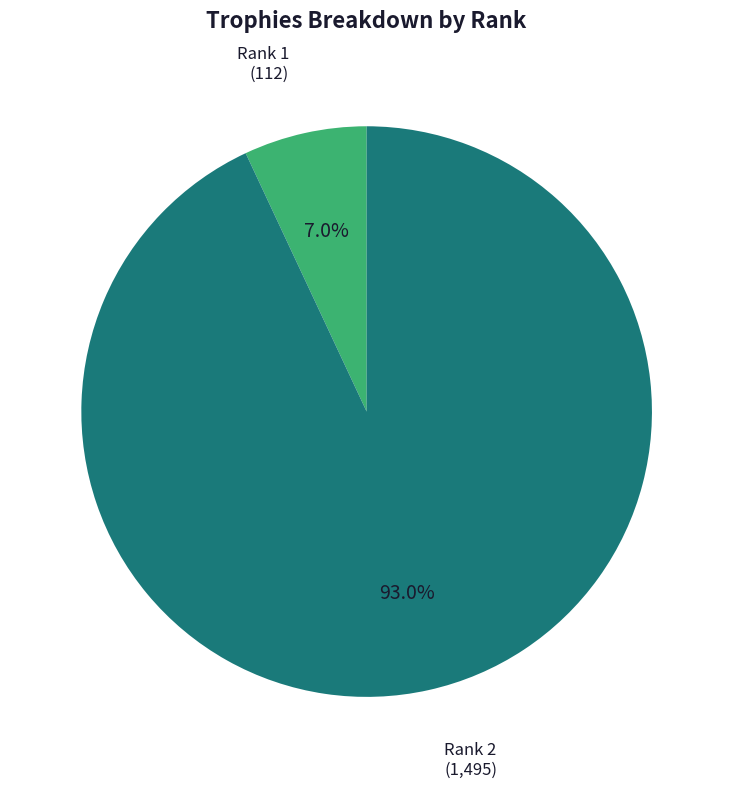

Which category has the biggest portion of the pie?

Rank 2